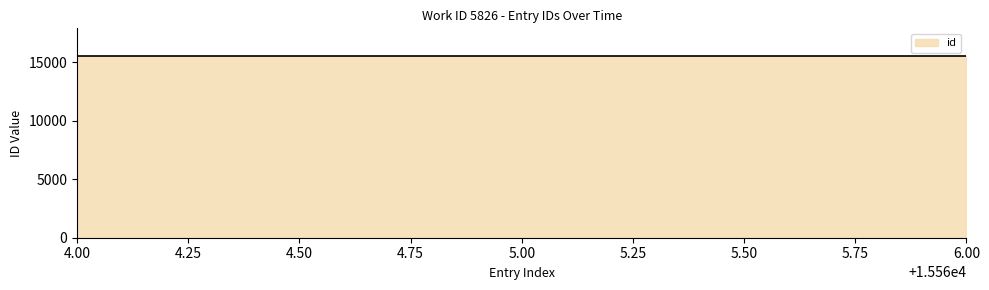

What is the minimum value shown in the chart?

15564.0